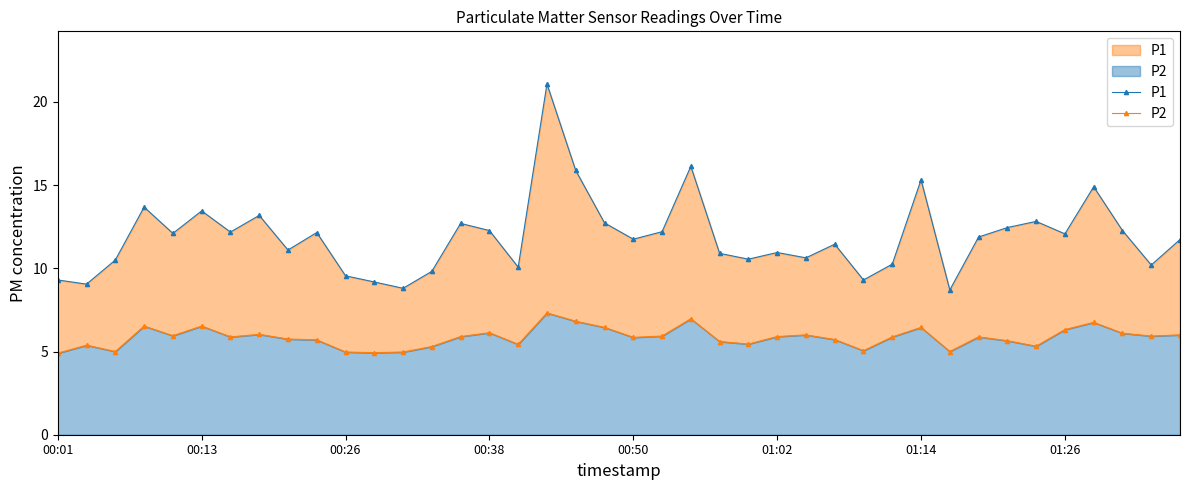

What are all the series names shown in the legend?

P1, P2